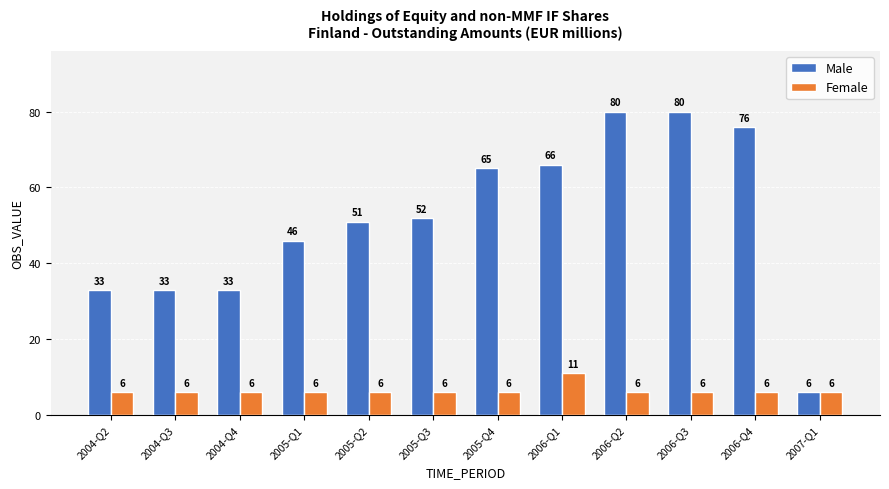

Rank the series by their average value, from lowest to highest.

Female, Male